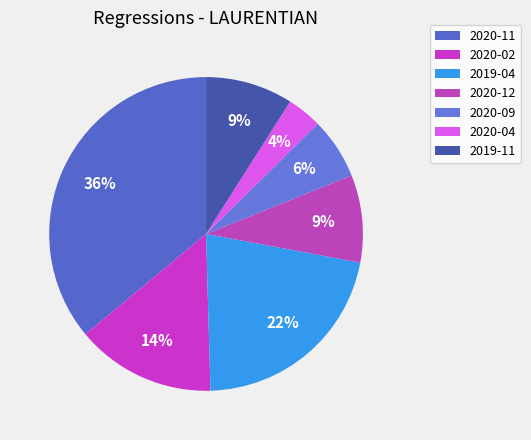

Which slice is the largest?

2020-11